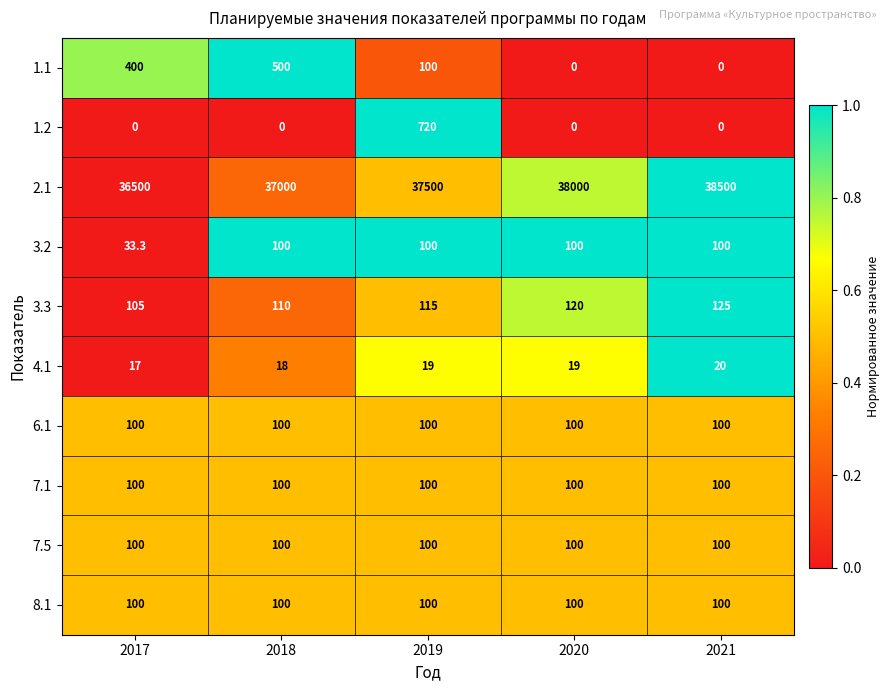

What is the total value across all series at 2018?

38128.0